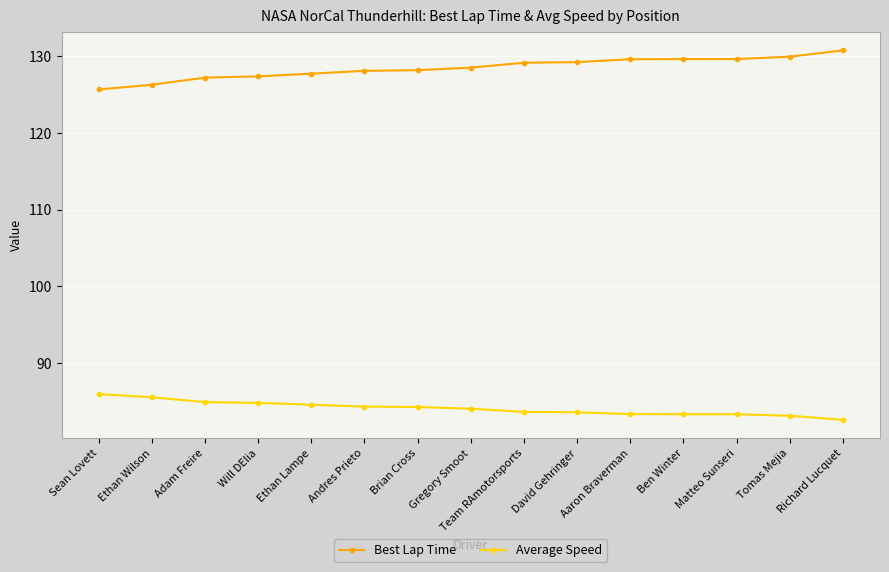

Which category has the lowest value in the Best Lap Time series?

Sean Lovett